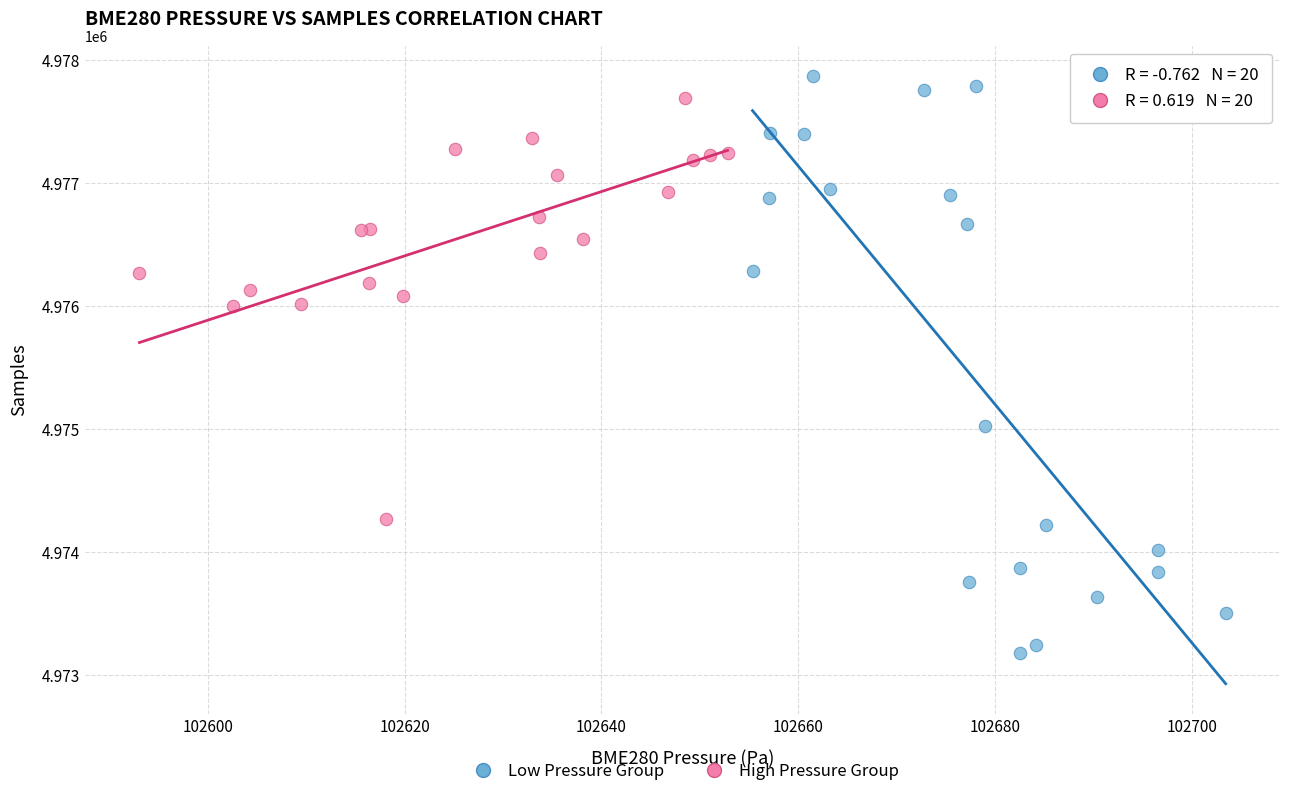

Which series reaches the minimum Y coordinate?

Low Pressure Group